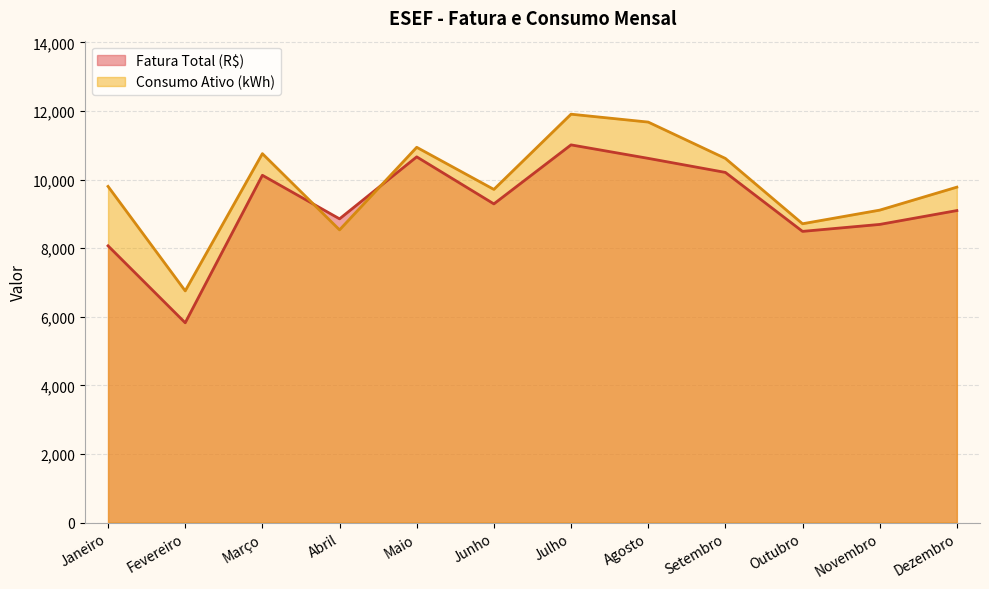

Which label corresponds to the largest value in the chart?

Julho